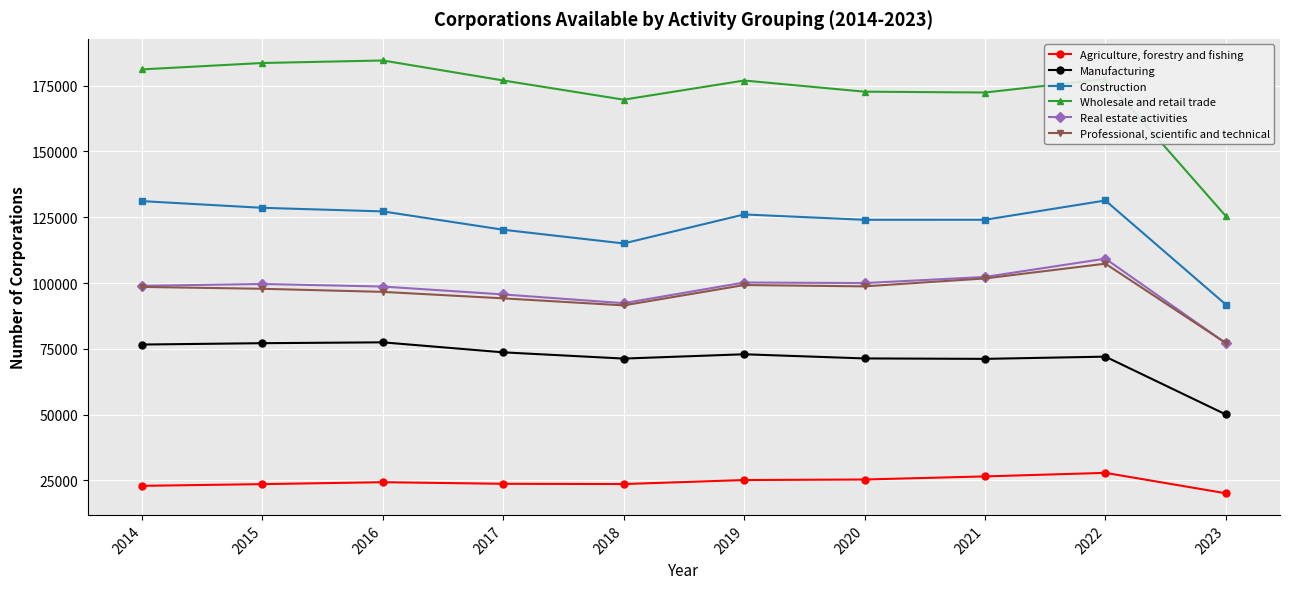

What is the difference between the highest and lowest values at 2015?

160028